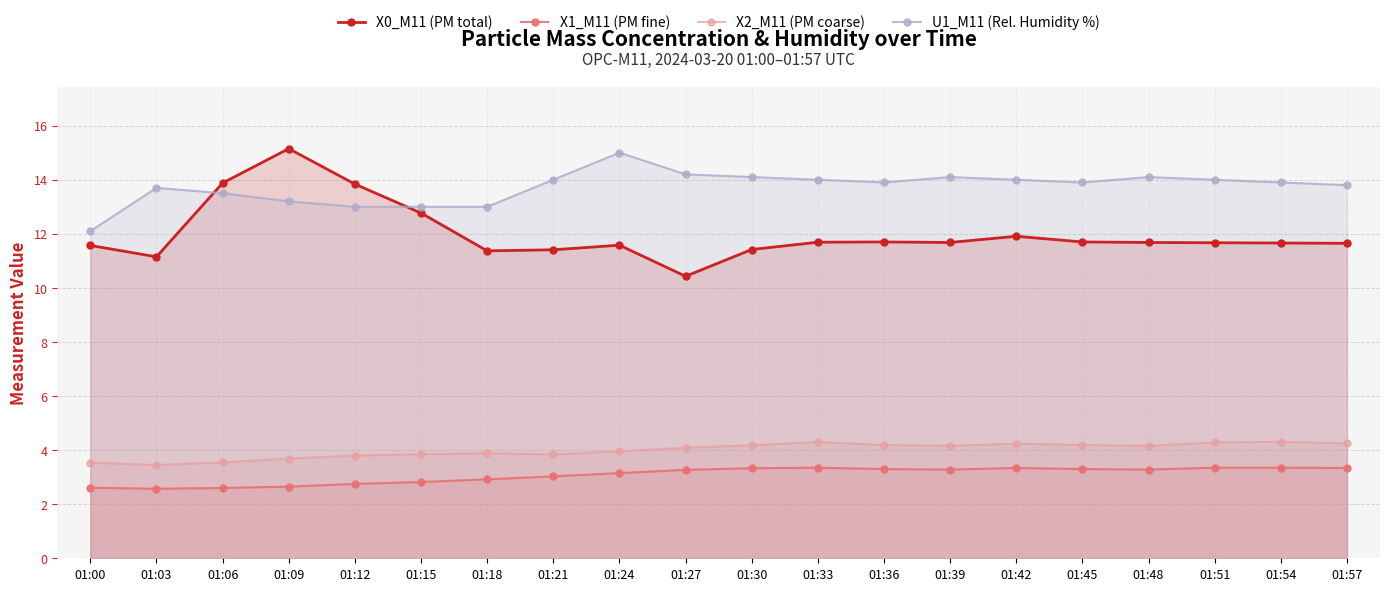

At how many categories does at least one series exceed 12?

20